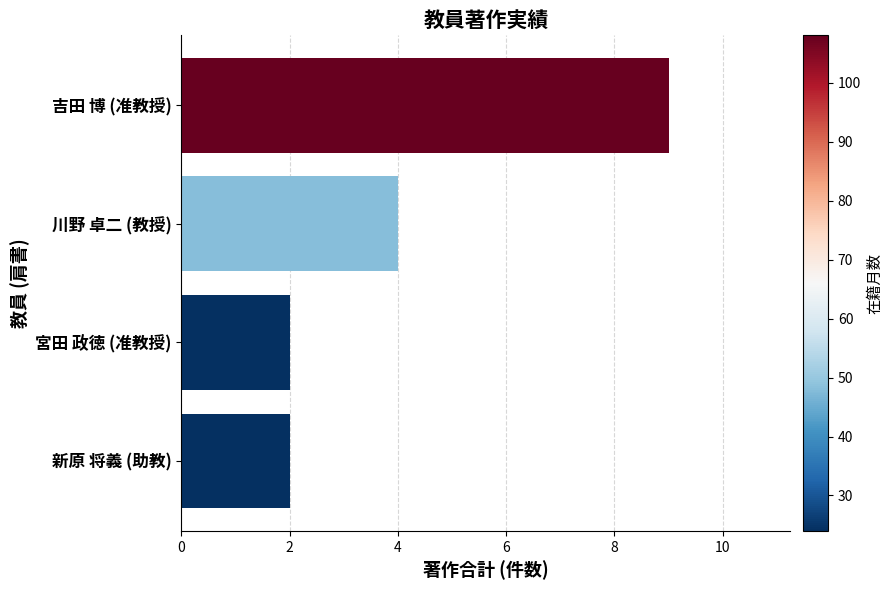

Reading bottom to top, transcribe all the data shown in this chart.

新原 将義 (助教)=2	宮田 政徳 (准教授)=2	川野 卓二 (教授)=4	吉田 博 (准教授)=9